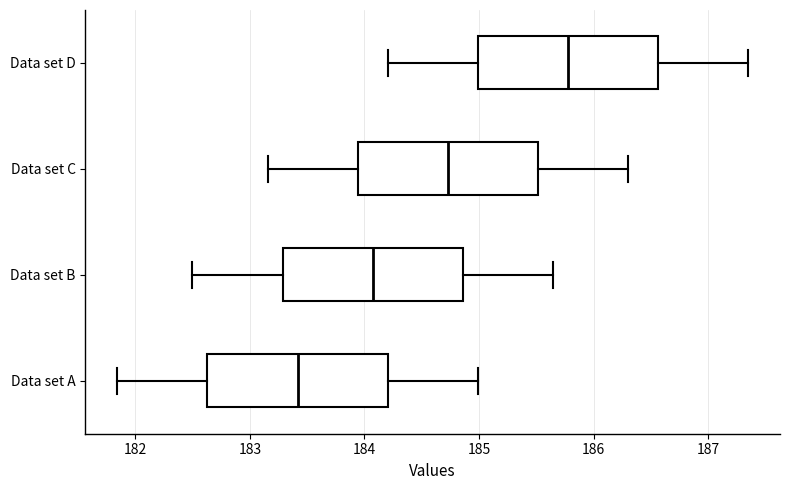

Which box has the furthest to the left median line?

Data set A